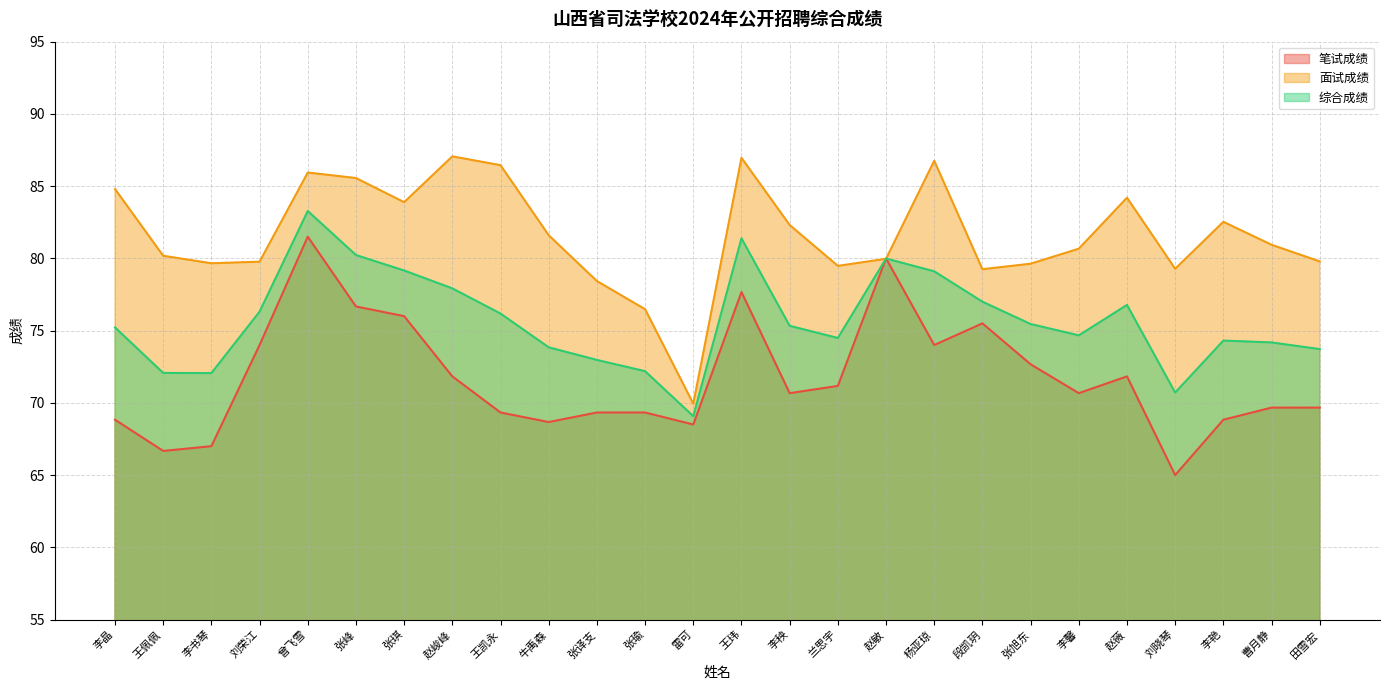

Which category has the lowest value in the 综合成绩 series?

雷可